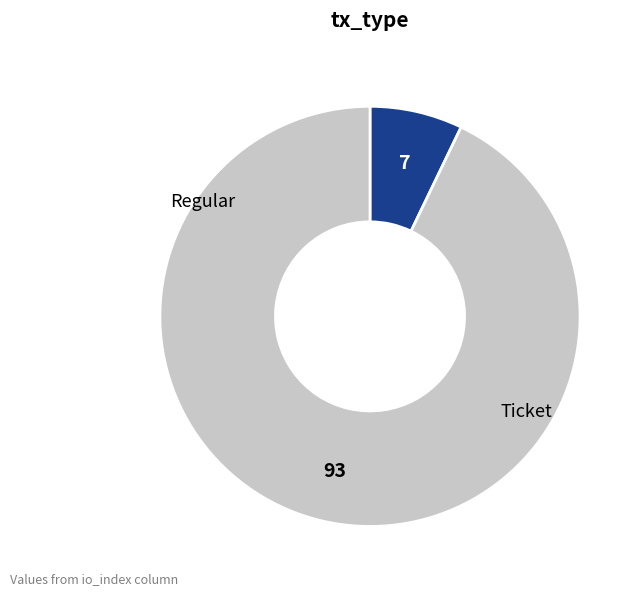

Is there any slice that represents more than half of the pie?

Yes